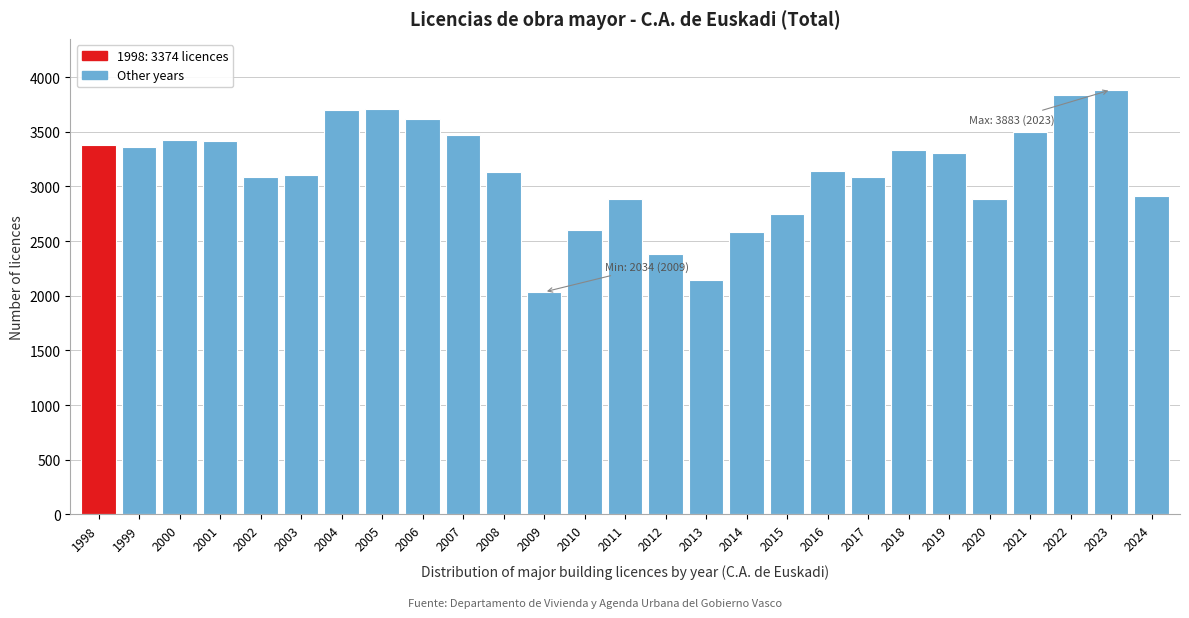

Which category has the lowest value across all series?

2009